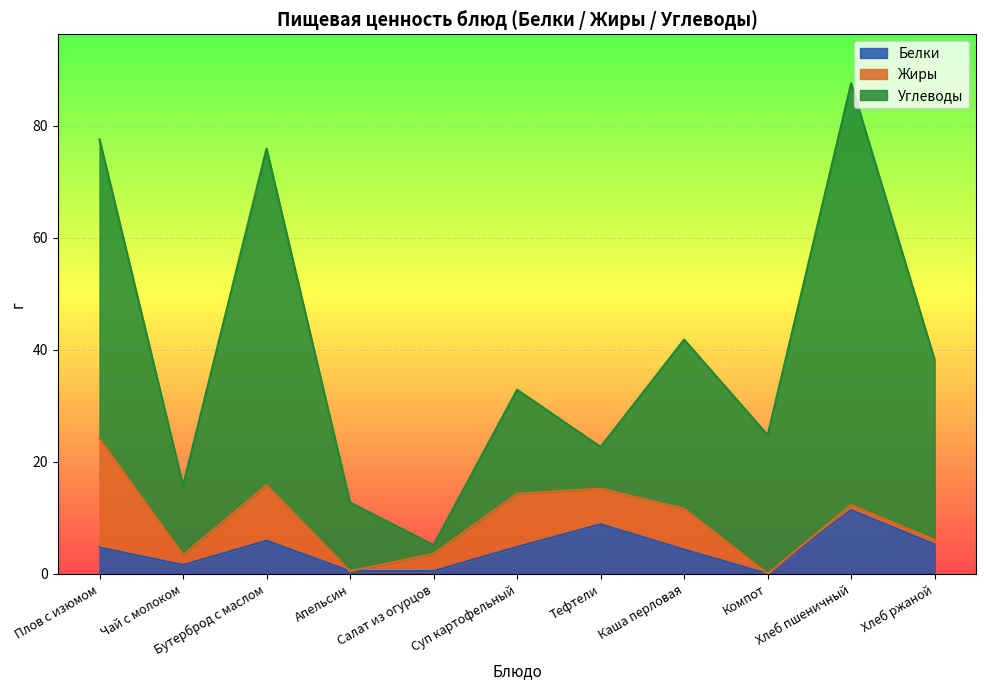

What is the greatest value displayed?

75.3